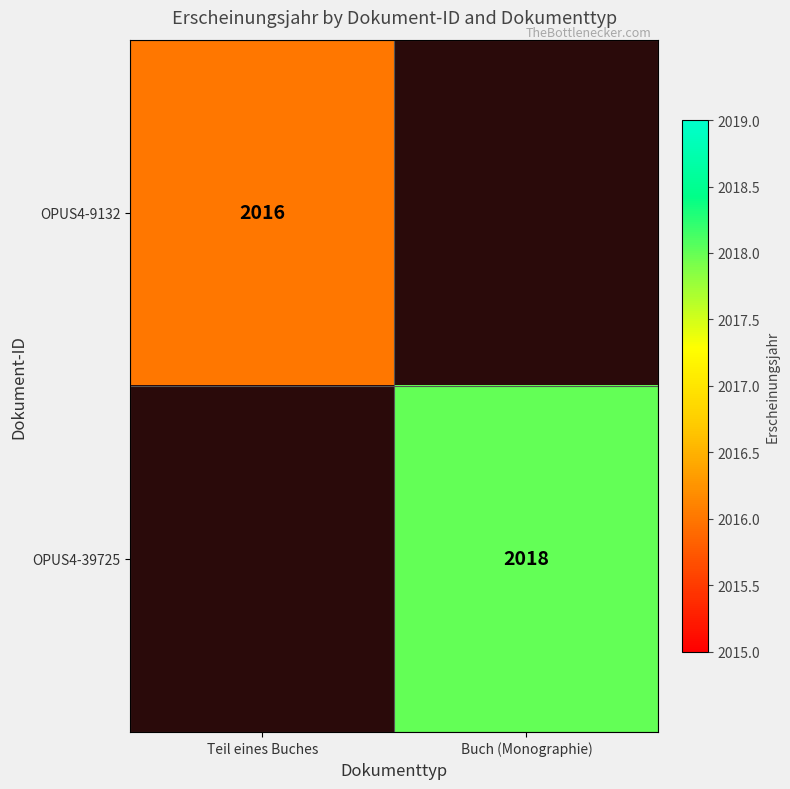

The OPUS4-39725 series shows 2018 at Buch (Monographie). True or false?

True